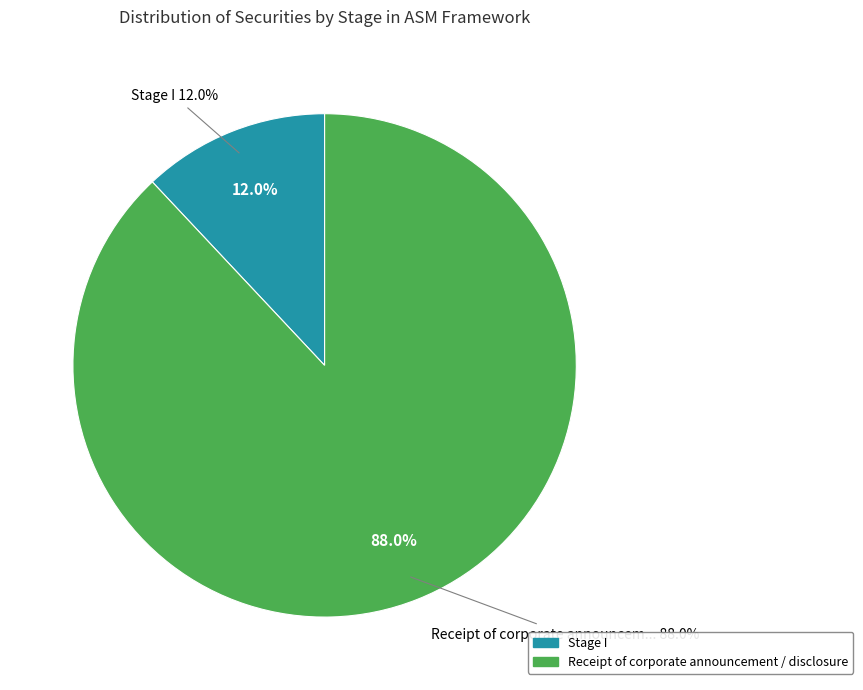

Which slice is the smallest?

Stage I